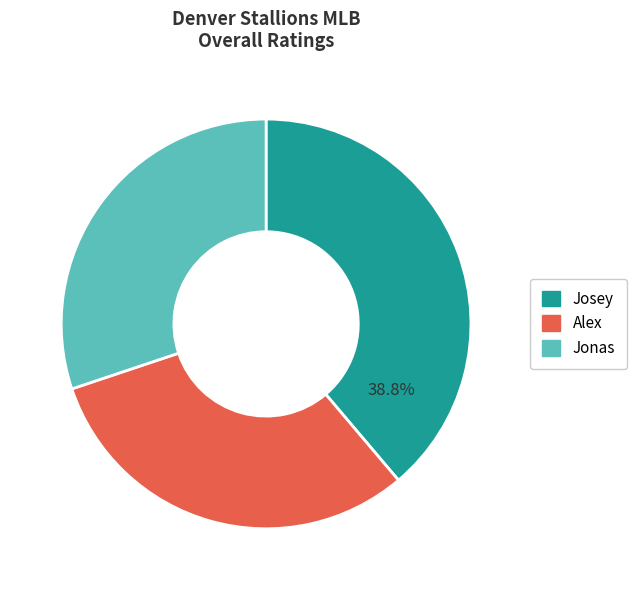

What percentage is the Alex slice, to the nearest percent?

31%